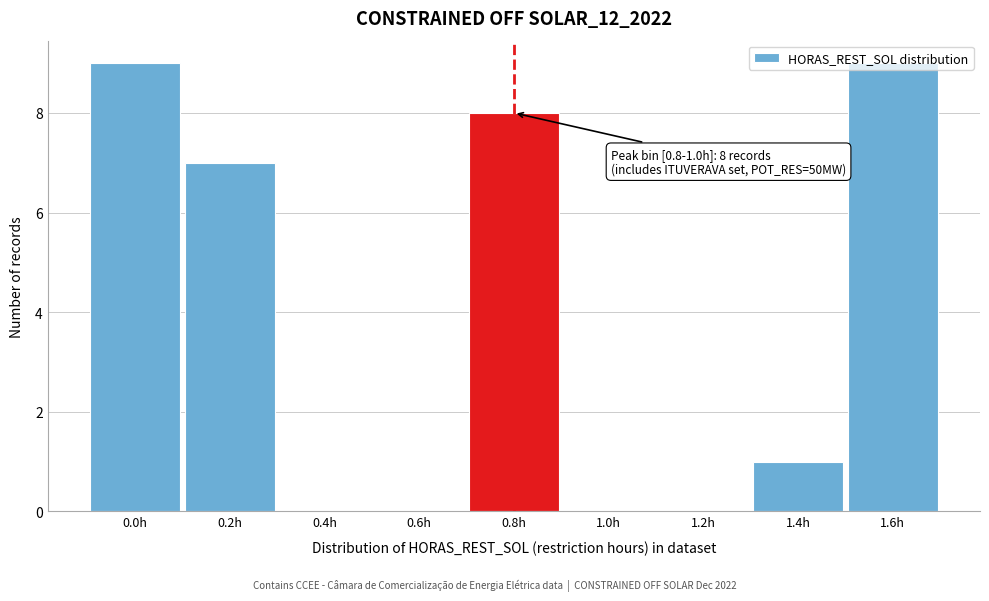

True or false: the data shows 5 at 0.4h.

False